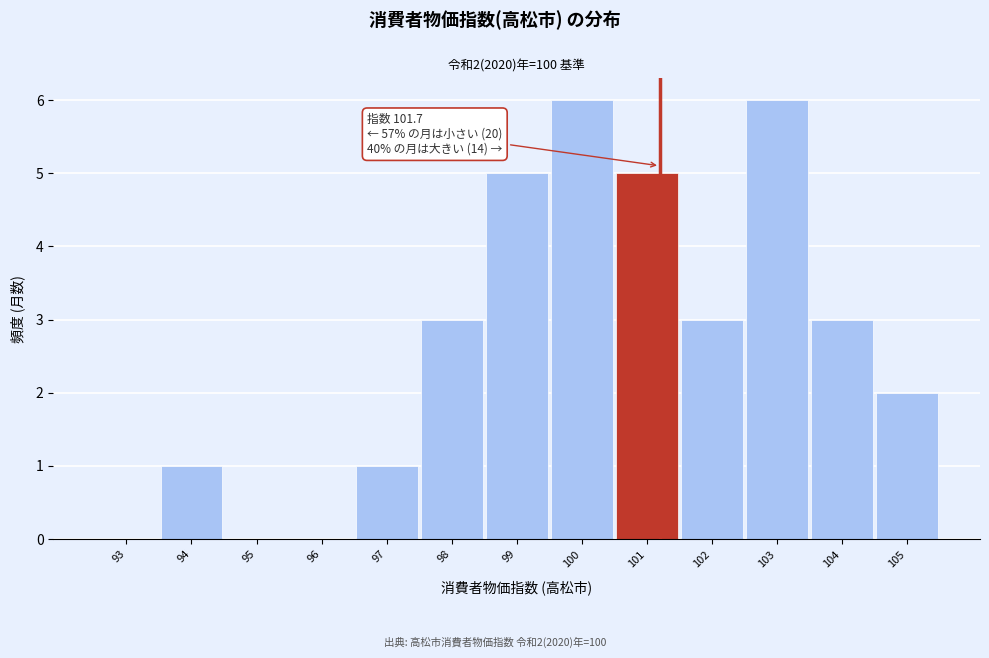

Reading left to right, list all the values displayed in this chart.

93=0	94=1	95=0	96=0	97=1	98=3	99=5	100=6	101=5	102=3	103=6	104=3	105=2